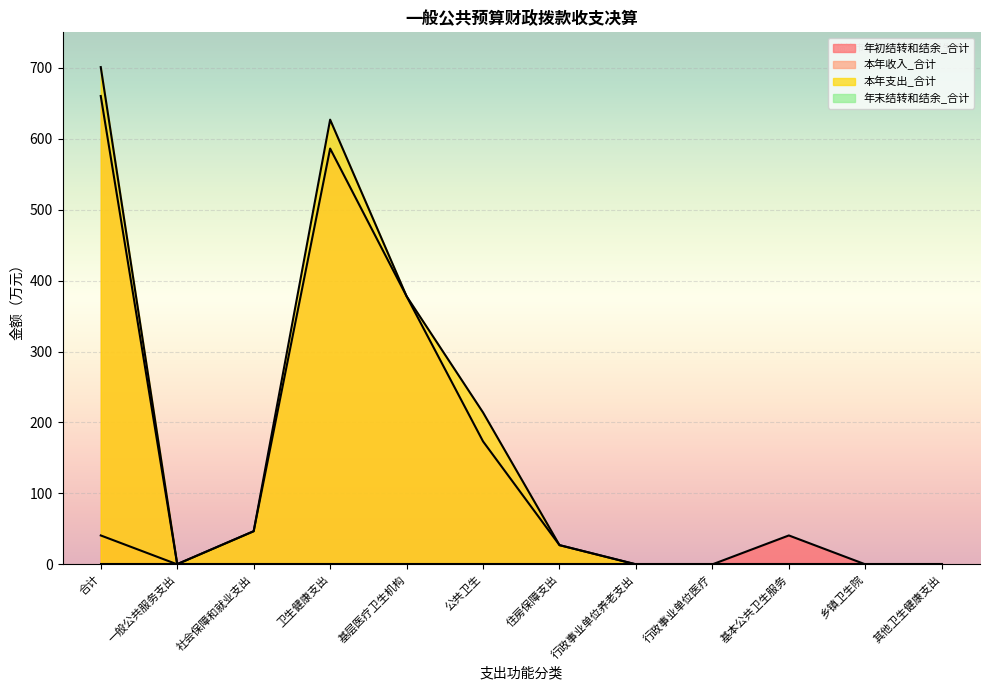

Reading left to right, extract all data points from this chart.

年初结转和结余_合计: 40.7	0.0	0.0	0.0	0.0	0.0	0.0	0.0	0.0	40.7	0.0	0.0
本年收入_合计: 660.2	0.3	46.7	586.2	378.0	173.3	27.1	0.0	0.0	0.0	0.0	0.0
本年支出_合计: 701.0	0.3	46.7	626.9	378.0	214.1	27.1	0.0	0.0	0.0	0.0	0.0